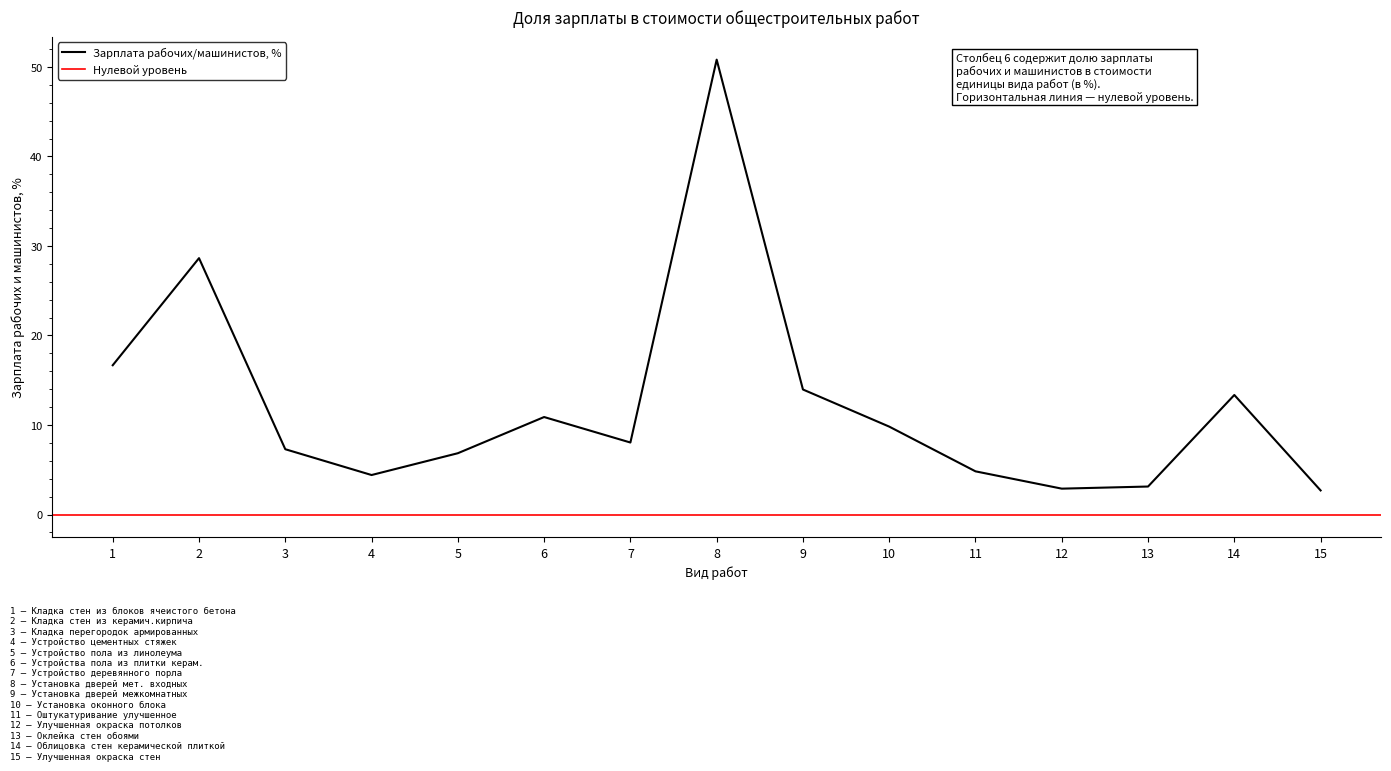

What is the difference between the maximum and minimum values?

48.1